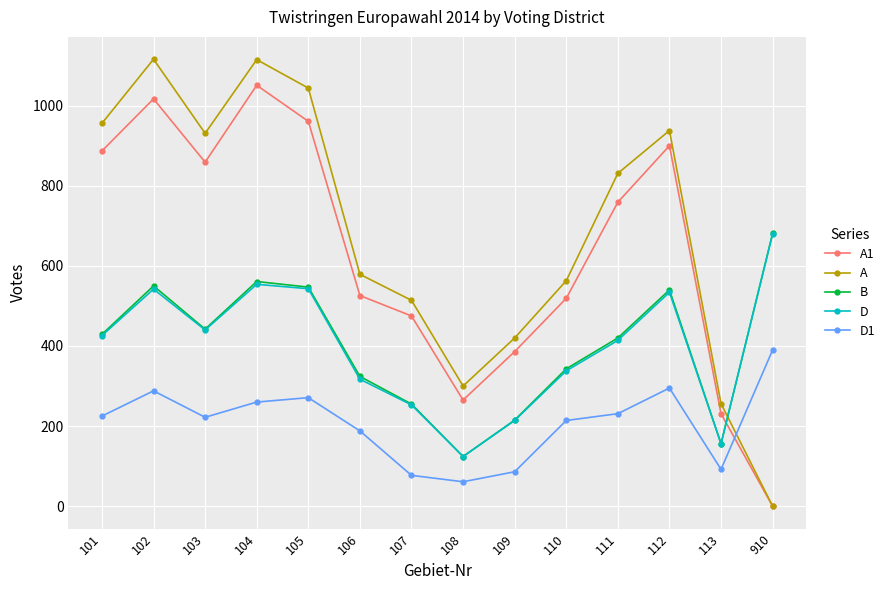

How many values in the A series are below 831?

7